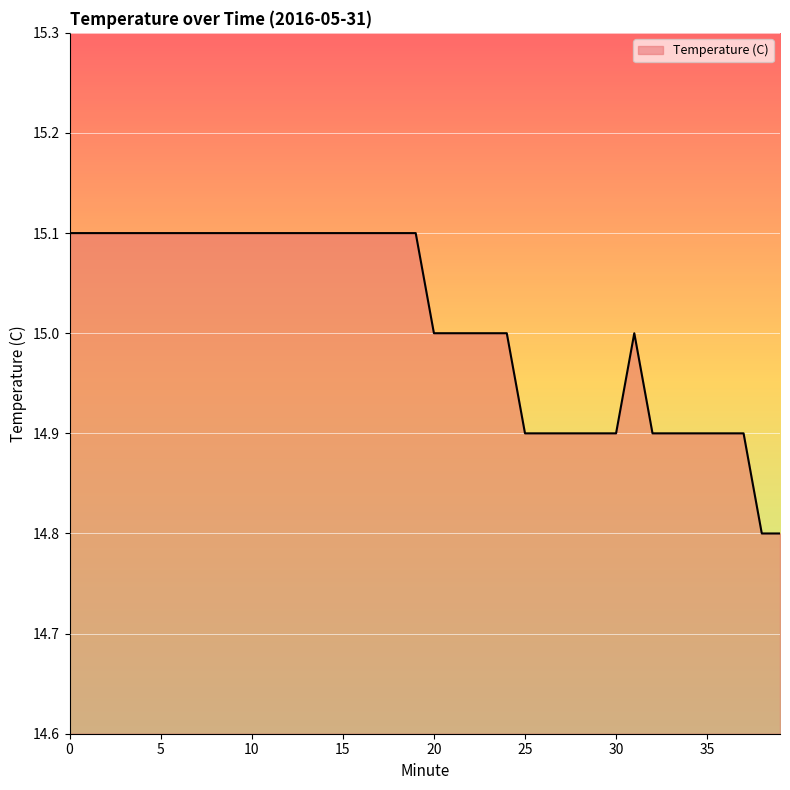

What is the sum of all values?

600.4